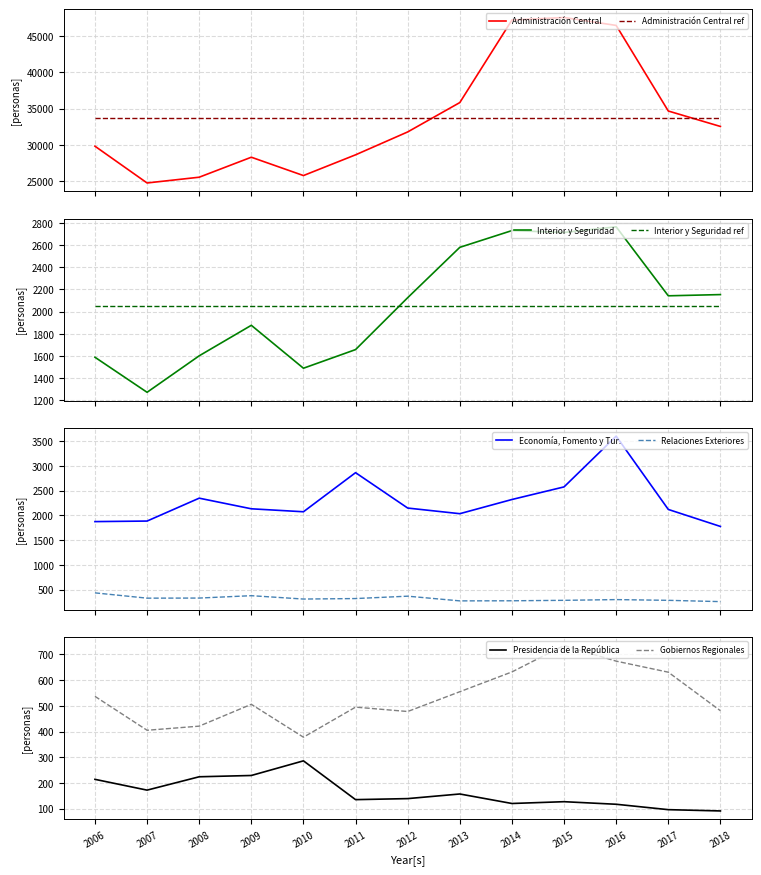

Reading left to right, what are all the values shown in this chart?

Administración Central: 29830	24762	25555	28310	25783	28641	31796	35843	47222	47568	46475	34678	32551
Interior y Seguridad: 1588	1272	1601	1876	1489	1657	2125	2579	2730	2713	2764	2142	2153
Economía, Fomento y Tur.: 1875	1886	2349	2134	2074	2865	2149	2035	2322	2577	3604	2121	1777
Relaciones Exteriores: 433	326	328	376	308	318	366	271	273	282	297	282	256
Presidencia de la República: 214	172	224	229	286	135	139	157	120	127	117	96	91
Gobiernos Regionales: 537	405	421	506	378	495	478	555	632	735	674	631	481